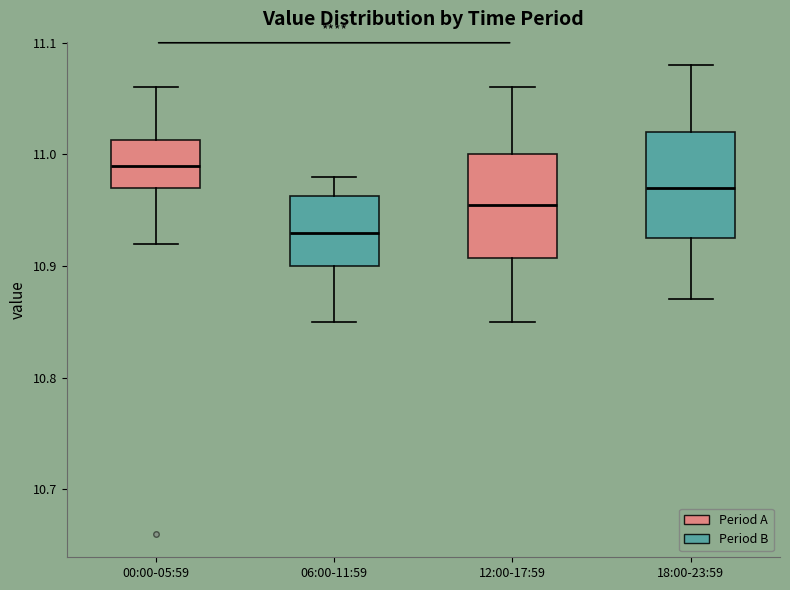

Reading left to right, read every box against the y-axis: the position of its median line, the range the box covers, and the ends of its whiskers. The values are not printed on the chart, so give them approximately, as read against the axis.

00:00-05:59: median 10.99, box 10.97 to 11.01, whiskers 10.92 to 11.06
06:00-11:59: median 10.93, box 10.90 to 10.96, whiskers 10.85 to 10.98
12:00-17:59: median 10.96, box 10.91 to 11.00, whiskers 10.85 to 11.06
18:00-23:59: median 10.97, box 10.93 to 11.02, whiskers 10.87 to 11.08